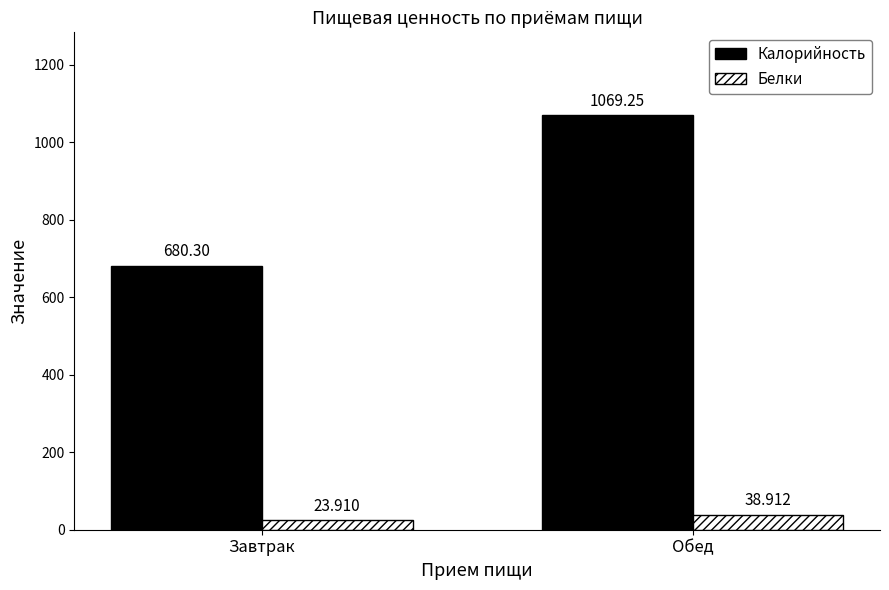

What position from the left is Завтрак?

1